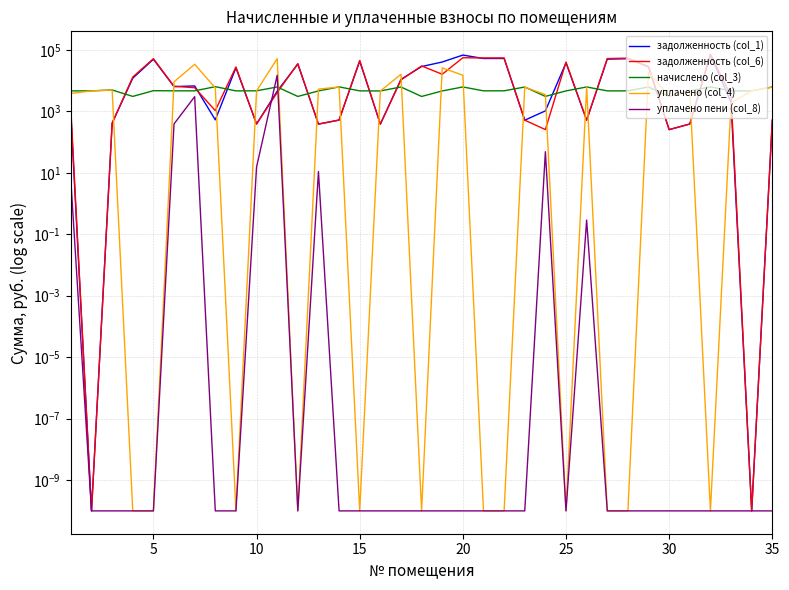

Which series has the widest spread of values?

задолженность (col_6)